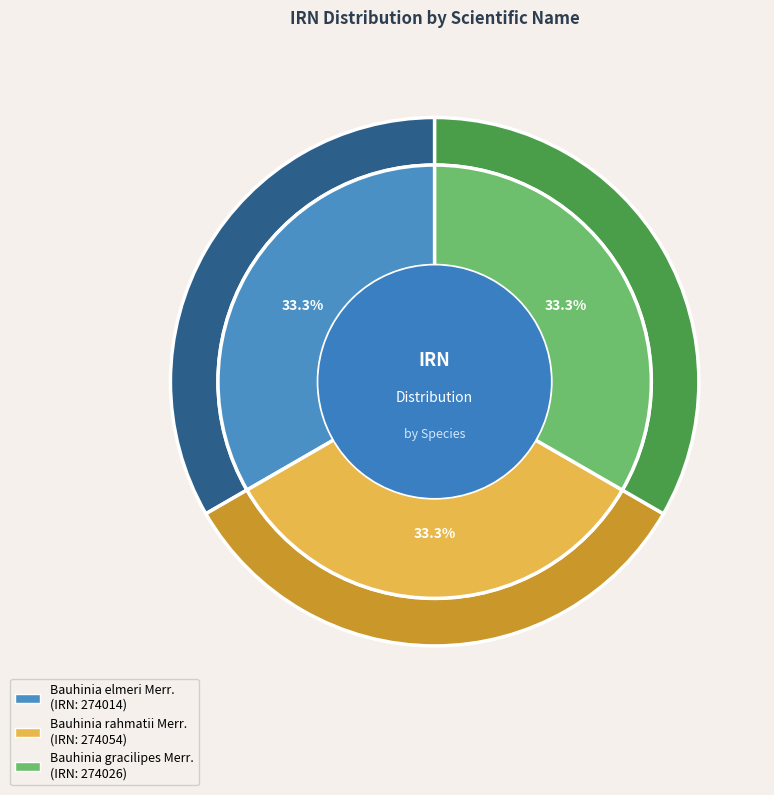

Which slice is the largest?

Bauhinia rahmatii Merr.